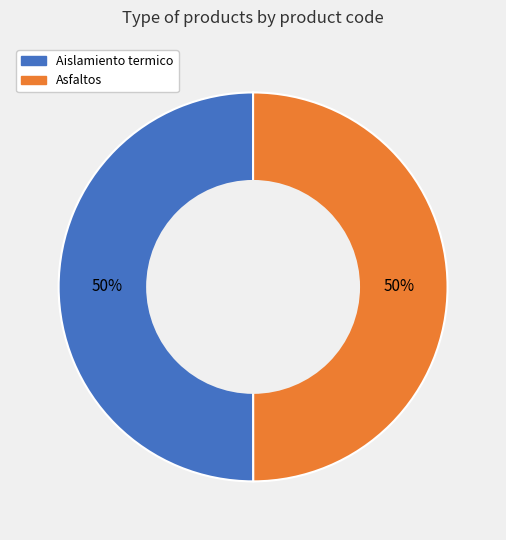

What percentage is the Aislamiento termico slice, to the nearest percent?

50%